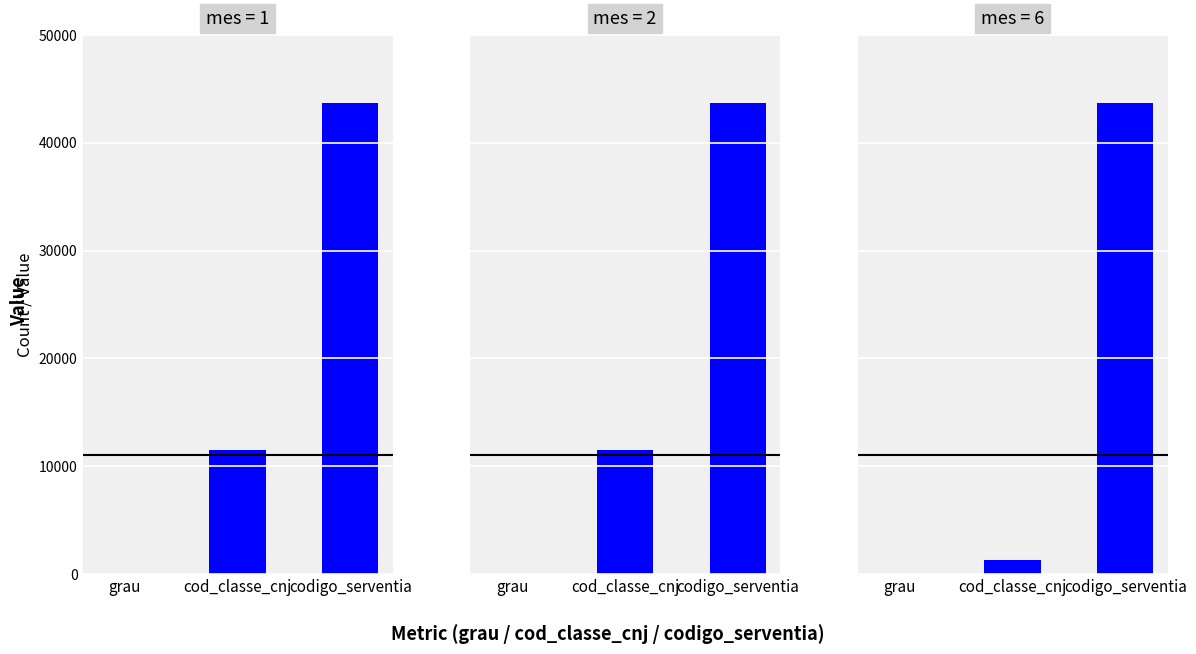

At which label does mes=6 reach its minimum?

grau